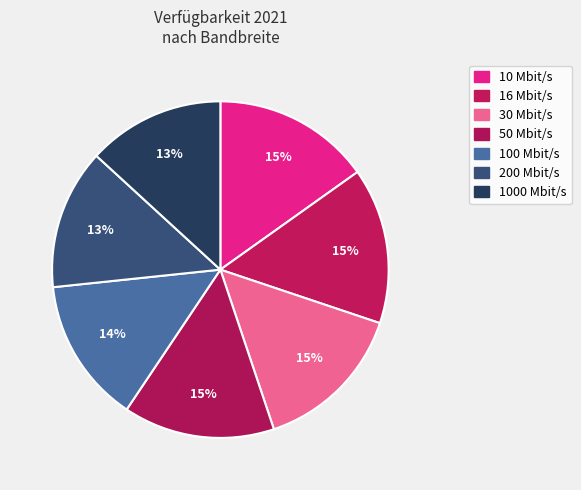

Do 1000 Mbit/s and 100 Mbit/s together represent more than half of the pie?

No